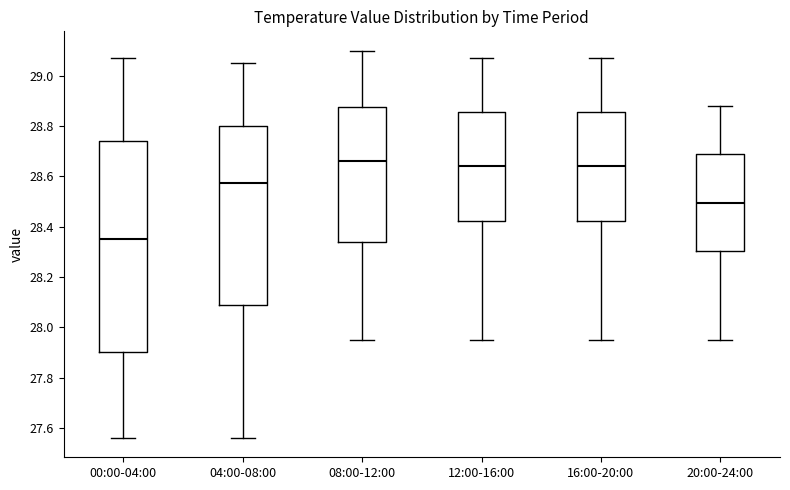

Which box is the tallest, from its lower edge to its upper edge?

00:00-04:00